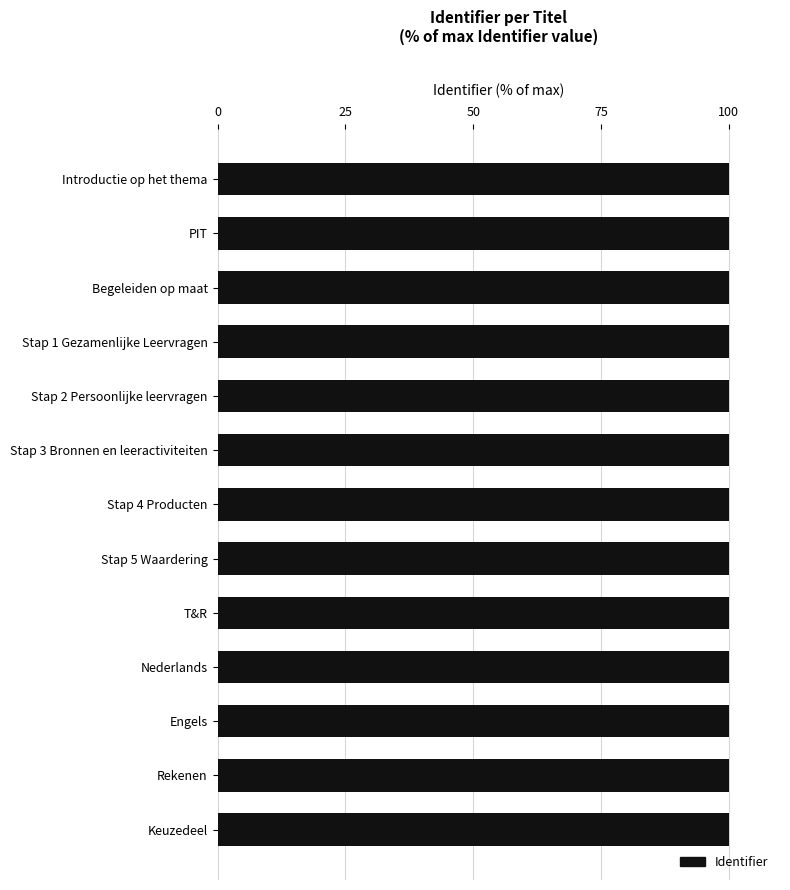

What is the average value?

100.0